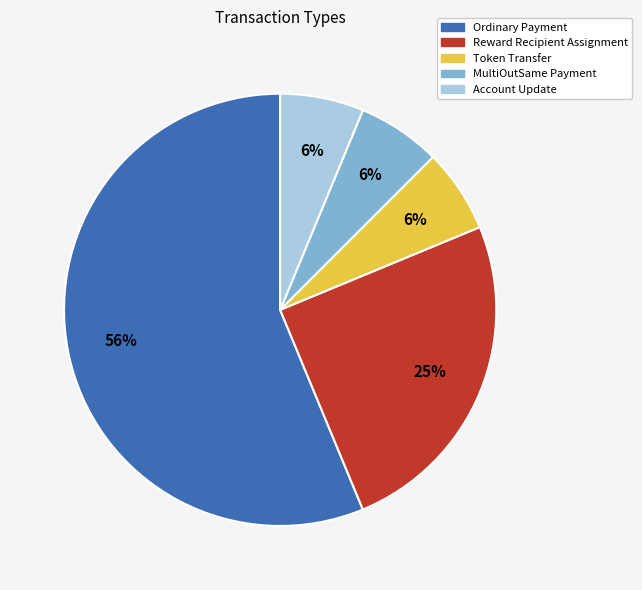

To the nearest percent, what is the average slice percentage?

20%